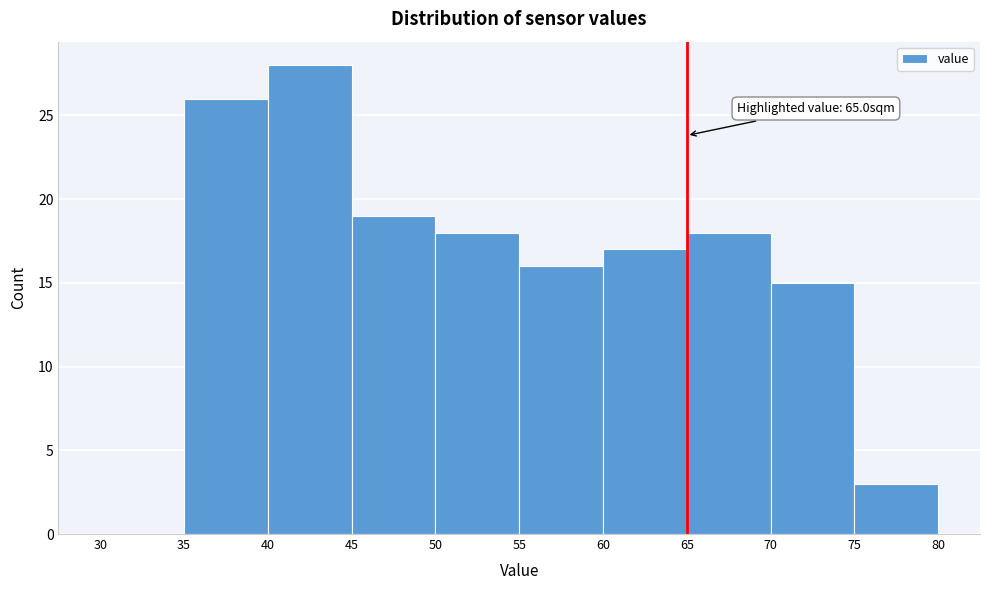

Which range on the x-axis has the tallest bar?

40 to 45